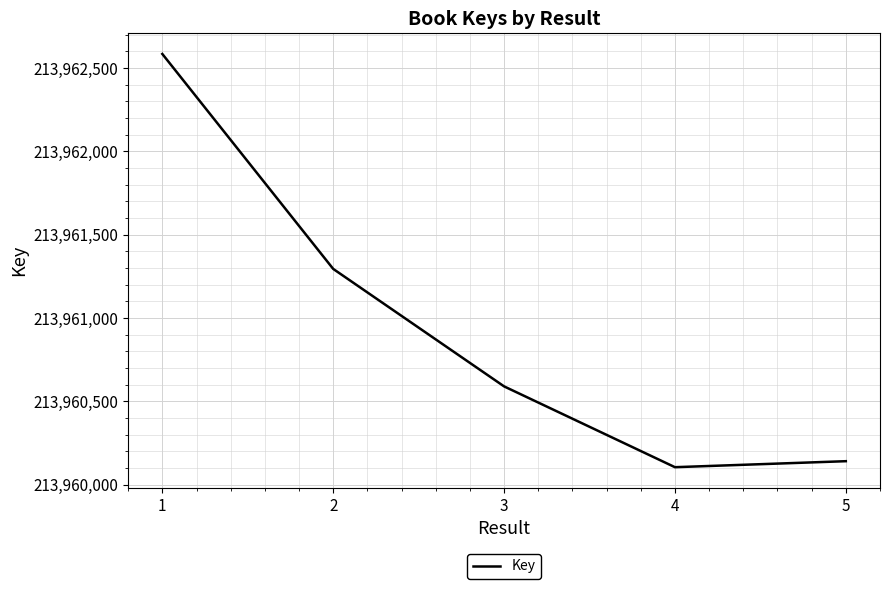

At which category does the data reach its first local valley?

4